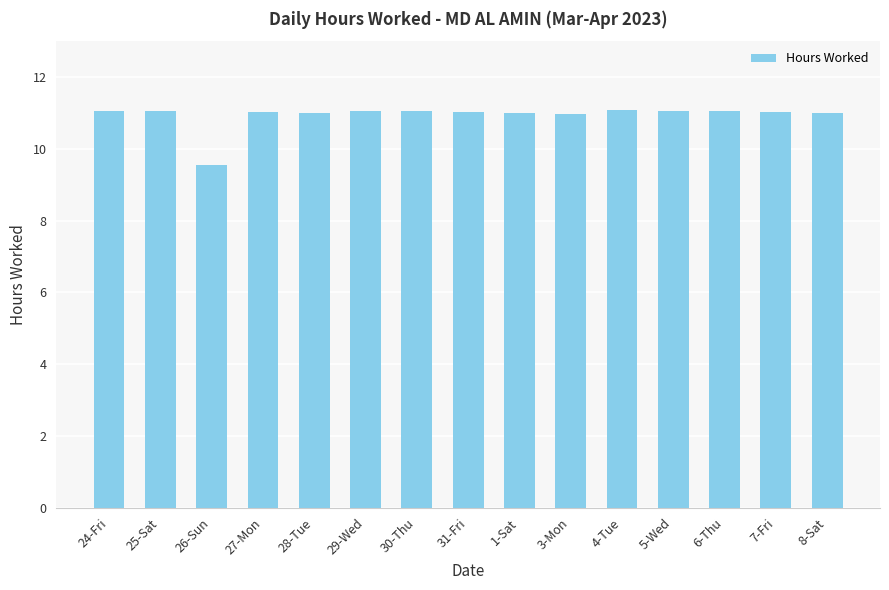

Read the value at 4-Tue.

11.1